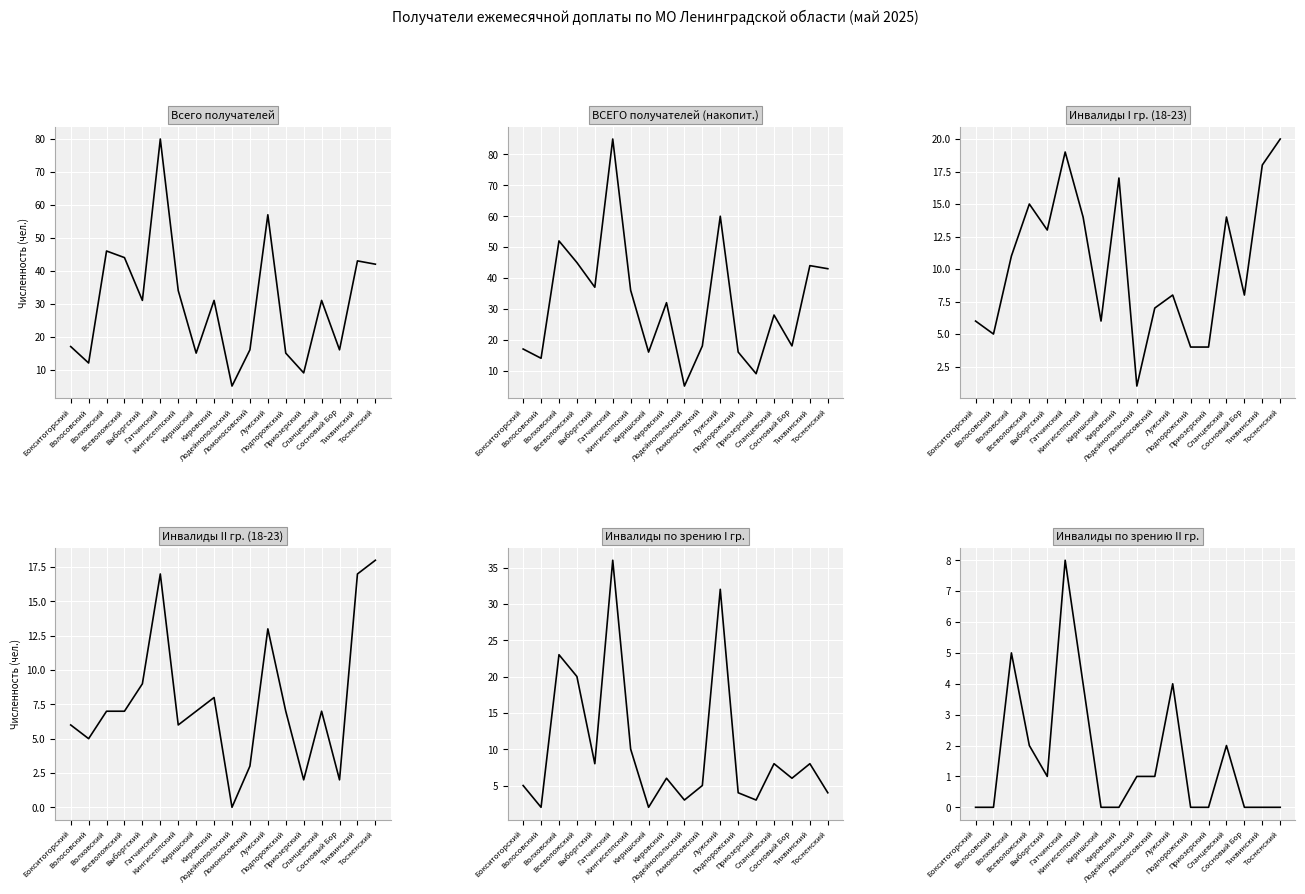

What are all the series names shown in the legend?

Всего получателей, ВСЕГО получателей (накопит.), Инвалиды I гр. (18-23), Инвалиды II гр. (18-23), Инвалиды по зрению I гр., Инвалиды по зрению II гр.